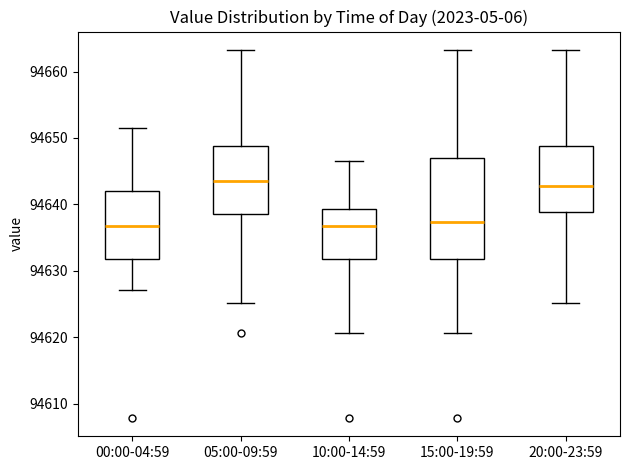

Reading left to right, read every box against the y-axis: the position of its median line, the range the box covers, and the ends of its whiskers. The values are not printed on the chart, so give them approximately, as read against the axis.

00:00-04:59: median 94637, box 94632 to 94642, whiskers 94627 to 94652
05:00-09:59: median 94644, box 94639 to 94649, whiskers 94625 to 94663
10:00-14:59: median 94637, box 94632 to 94639, whiskers 94621 to 94647
15:00-19:59: median 94637, box 94632 to 94647, whiskers 94621 to 94663
20:00-23:59: median 94643, box 94639 to 94649, whiskers 94625 to 94663